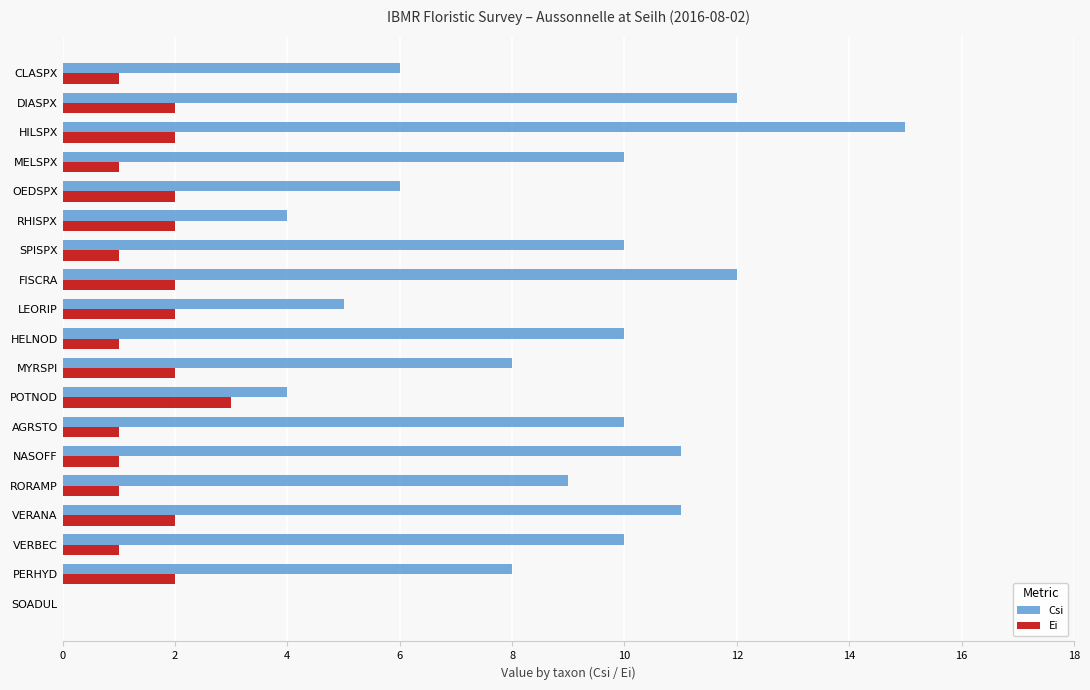

Which series has the largest range (max minus min)?

Csi